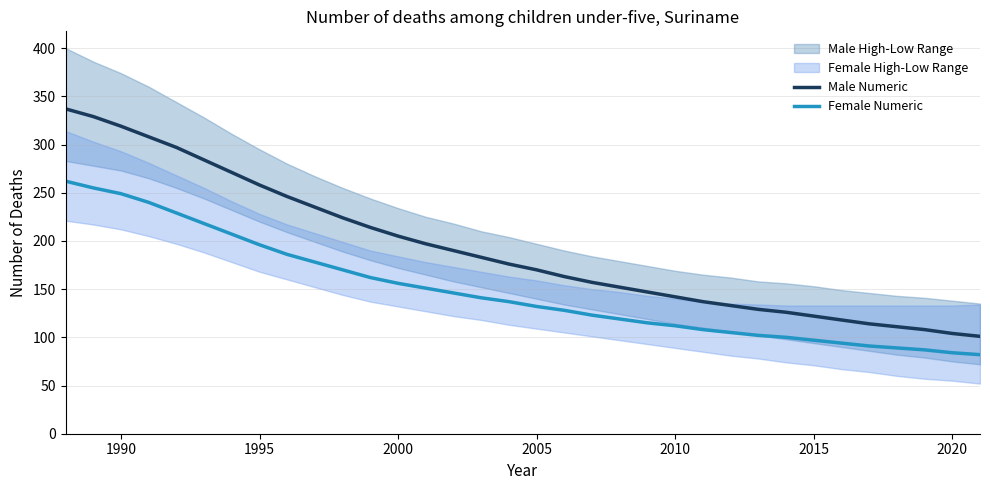

Reading left to right, transcribe all the data shown in this chart.

Male Numeric: 337	329	319	308	297	284	271	258	246	235	224	214	205	197	190	183	176	170	163	157	152	147	142	137	133	129	126	122	118	114	111	108	104	101
Female Numeric: 262	255	249	240	229	218	207	196	186	178	170	162	156	151	146	141	137	132	128	123	119	115	112	108	105	102	100	97	94	91	89	87	84	82